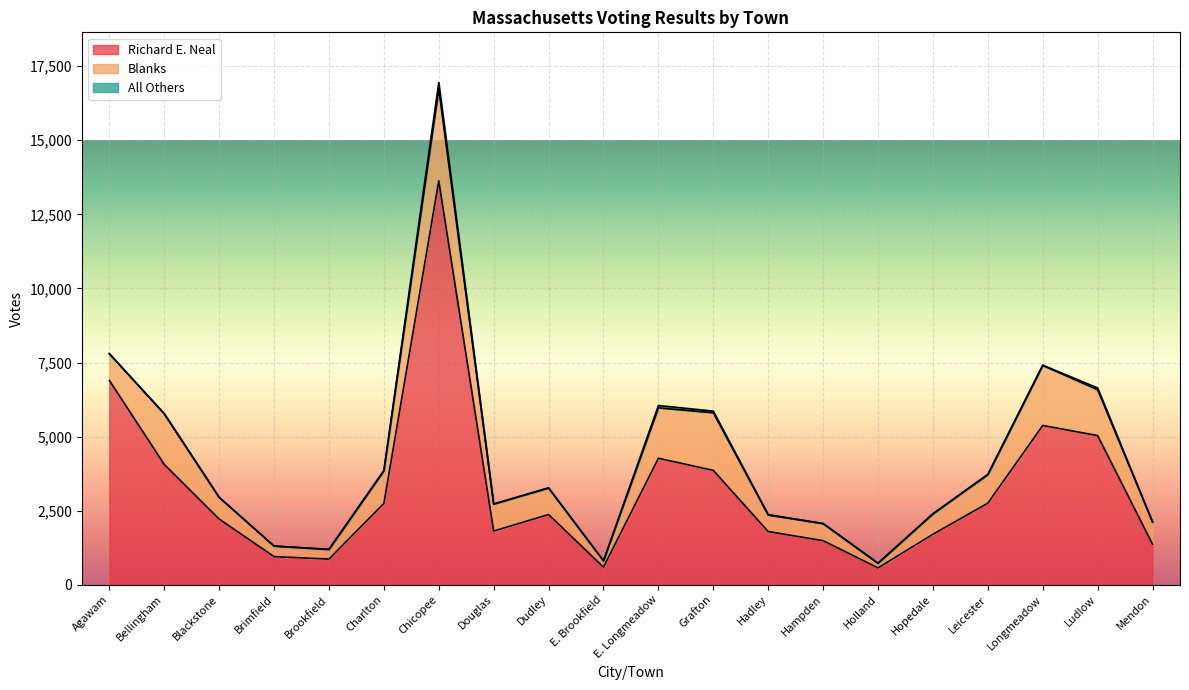

True or false: All Others and Richard E. Neal intersect in this chart.

False